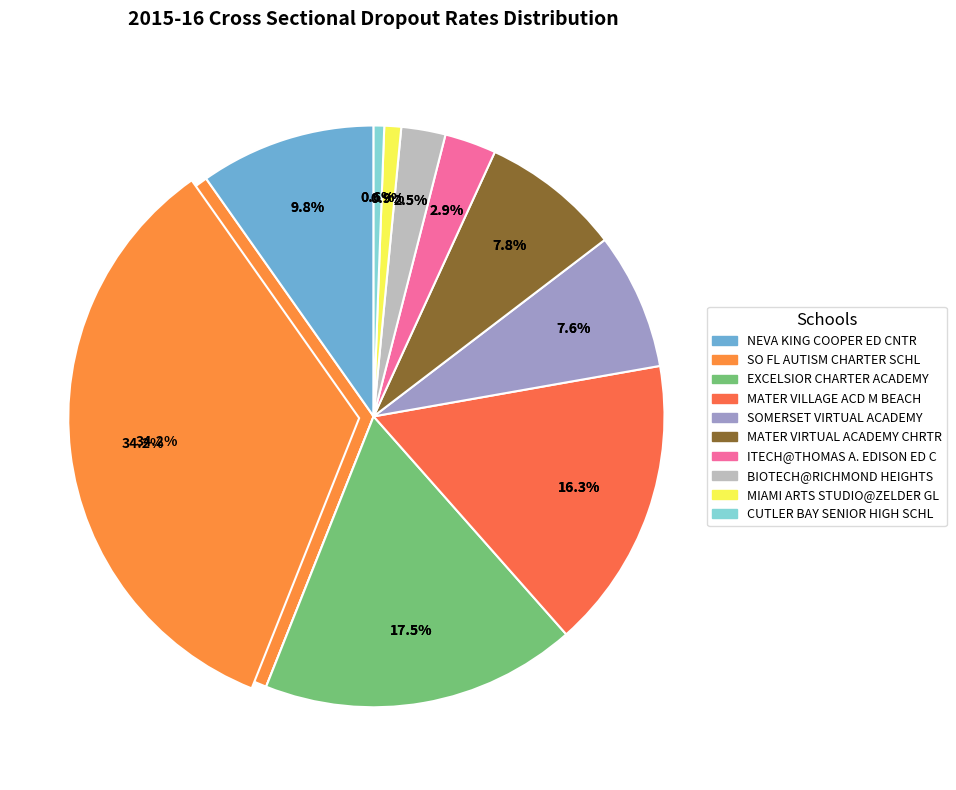

Rank the categories by value from highest to lowest.

SO FL AUTISM CHARTER SCHL, EXCELSIOR CHARTER ACADEMY, MATER VILLAGE ACD M BEACH, NEVA KING COOPER ED CNTR, MATER VIRTUAL ACADEMY CHRTR, SOMERSET VIRTUAL ACADEMY, ITECH@THOMAS A. EDISON ED C, BIOTECH@RICHMOND HEIGHTS, MIAMI ARTS STUDIO@ZELDER GL, CUTLER BAY SENIOR HIGH SCHL